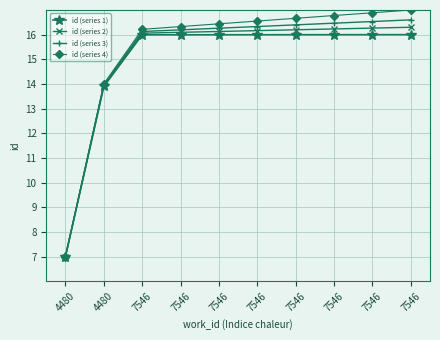

At which label is id (series 3) closest to 11?

4480